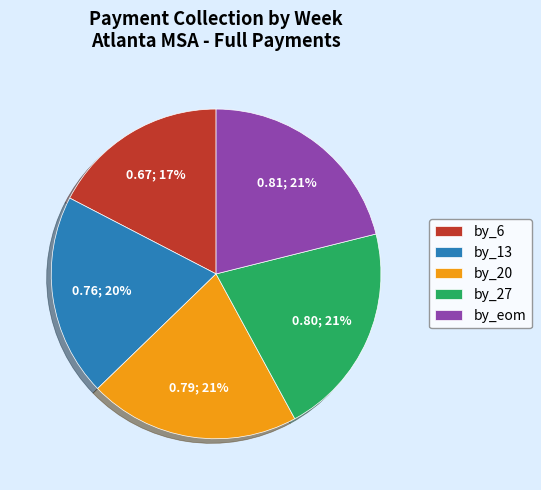

To the nearest percent, what portion does by_eom represent?

21%